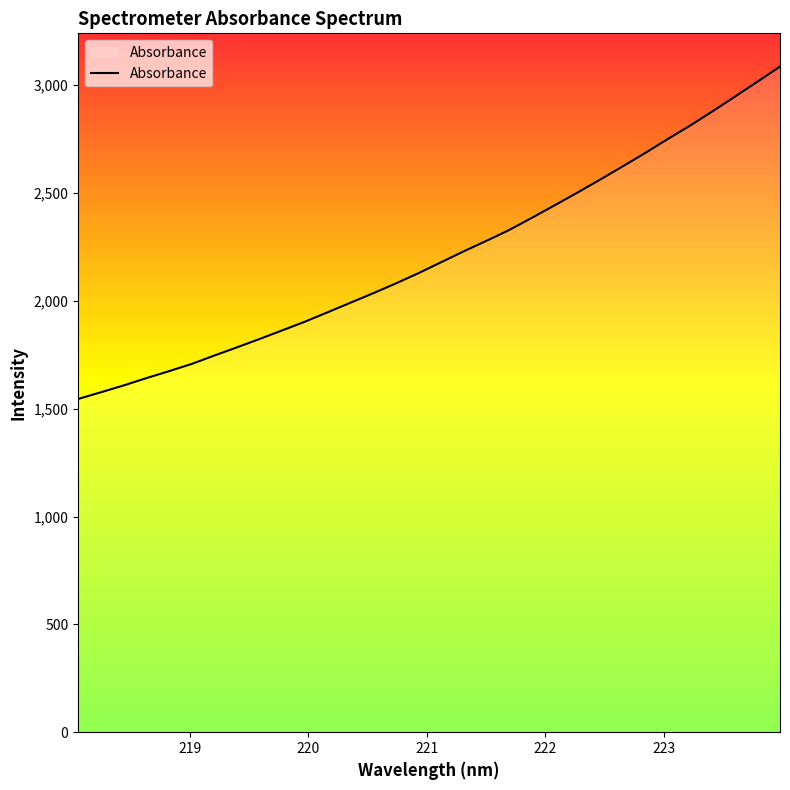

Reading left to right, extract all data points from this chart.

1545.2	1576.2	1607.7	1641.5	1673.8	1707.3	1746.3	1784.3	1823.1	1863.1	1903.3	1946.8	1990.7	2034.5	2079.9	2127.5	2178.1	2228.8	2277.4	2327.1	2383.4	2441.1	2499.5	2559.4	2621.0	2683.2	2748.1	2811.2	2877.9	2946.5	3016.1	3086.4